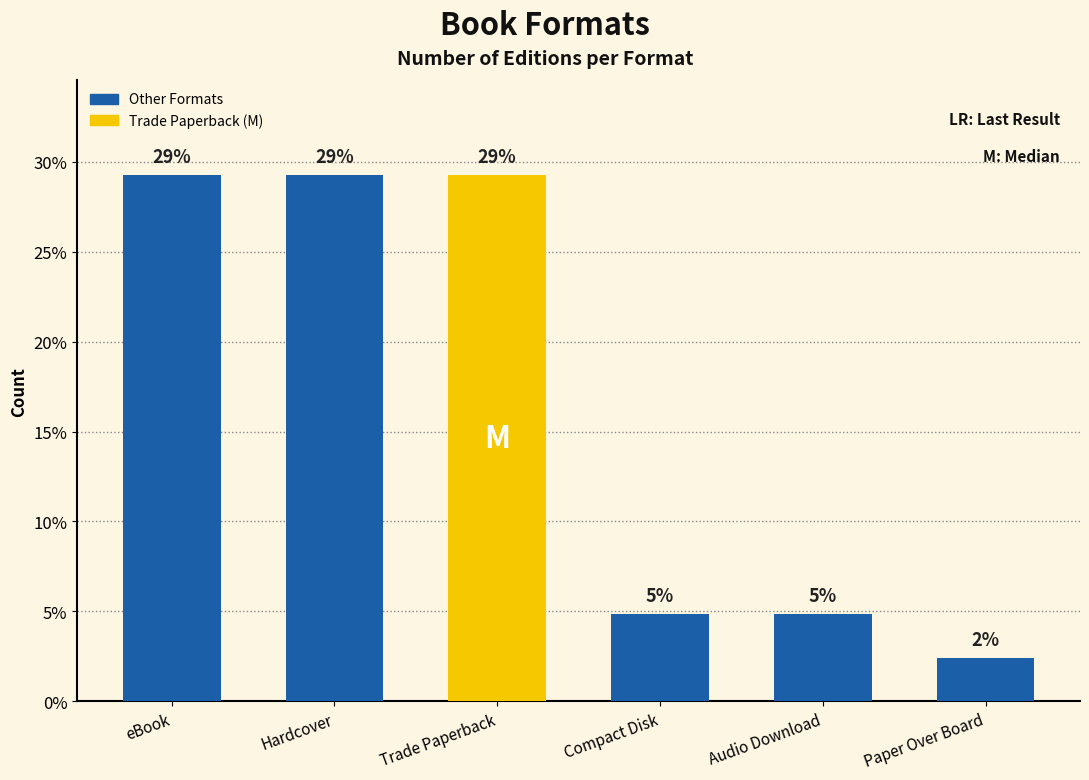

How many bars are there in total?

6